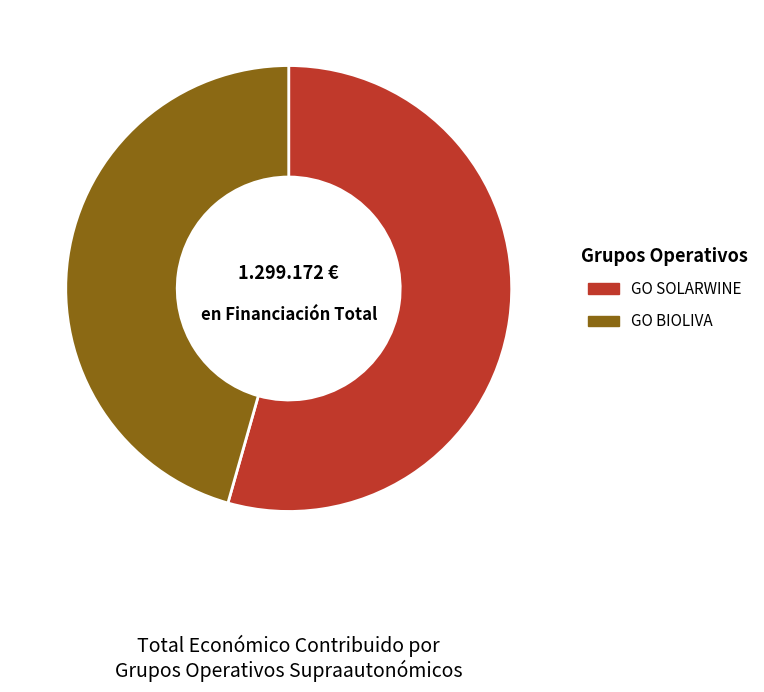

How many slices are in this pie chart?

2